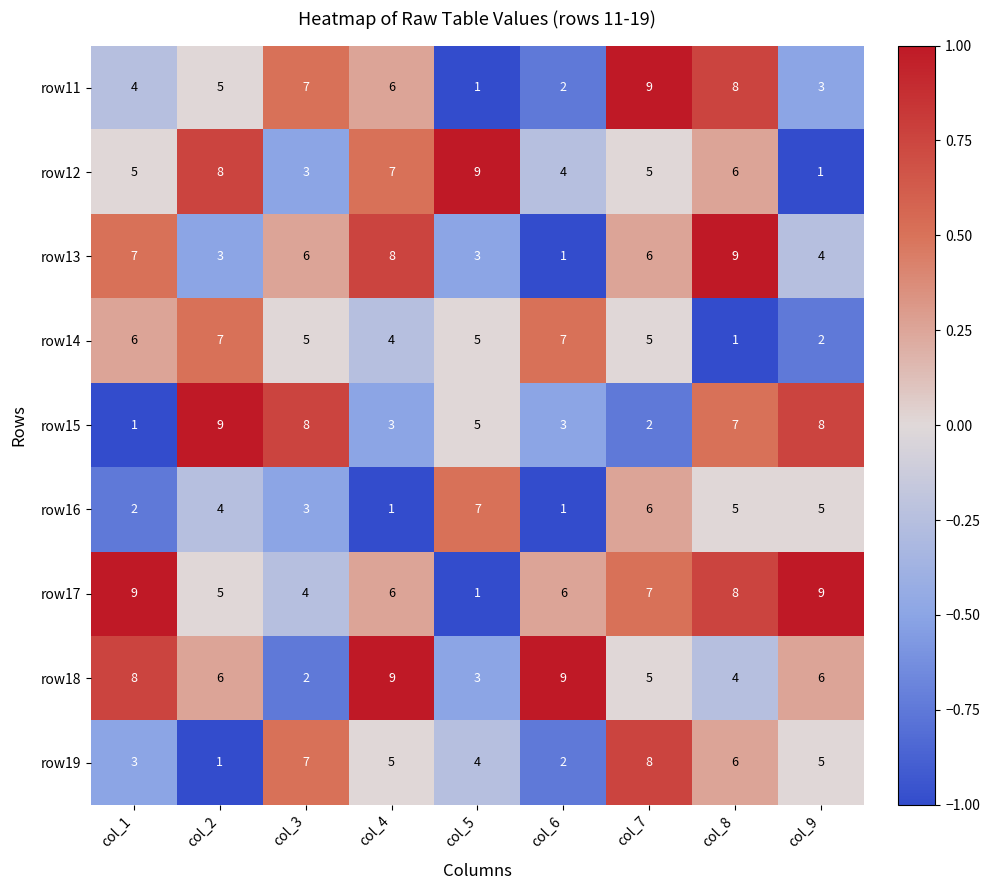

What is the total value across all series at col_7?

53